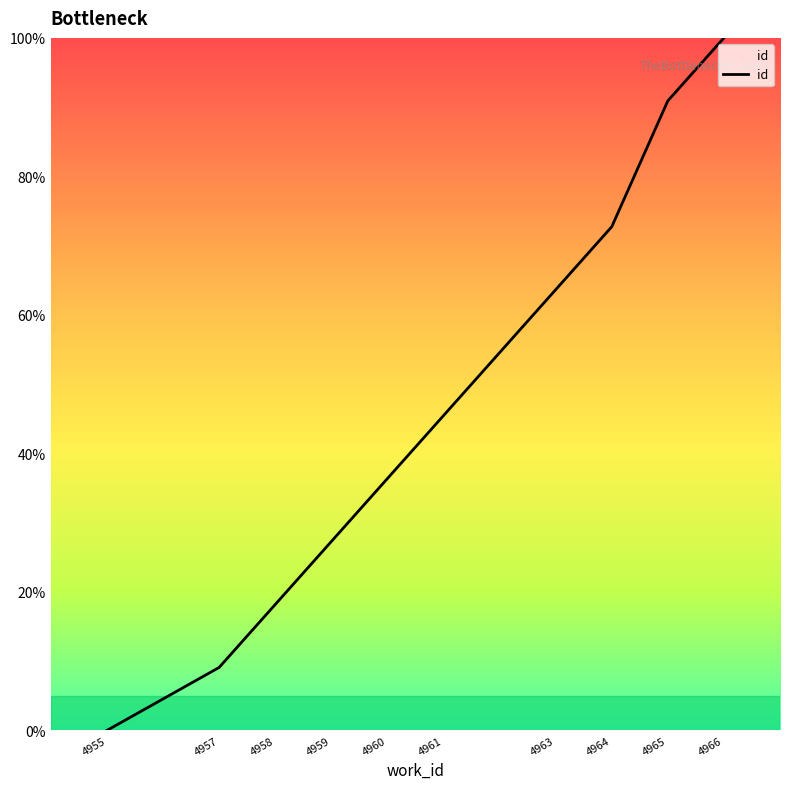

What is the maximum value shown in the chart?

100.0